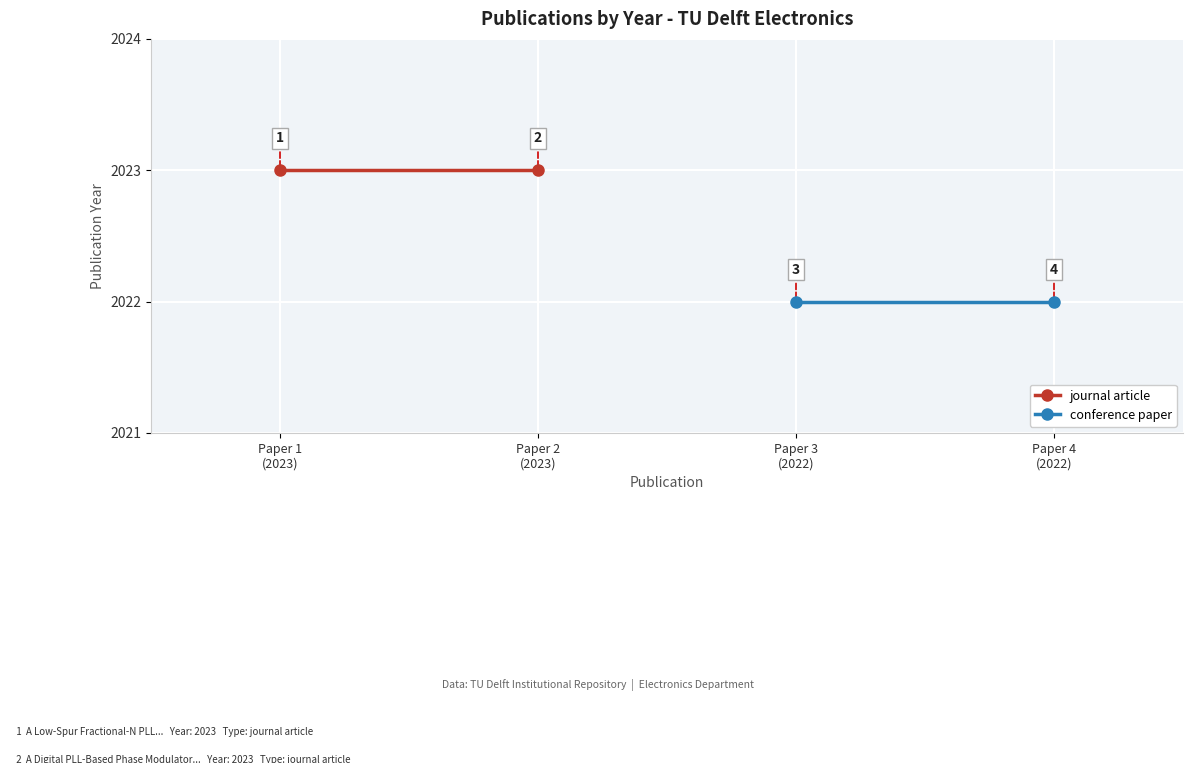

What are all the series names shown in the legend?

journal article, conference paper